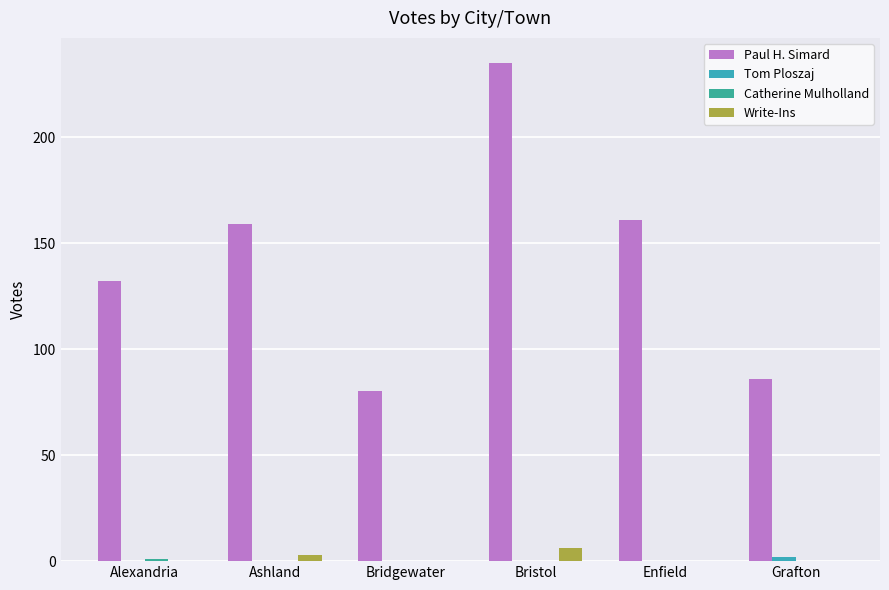

True or false: Paul H. Simard has a value of 31 at Grafton.

False